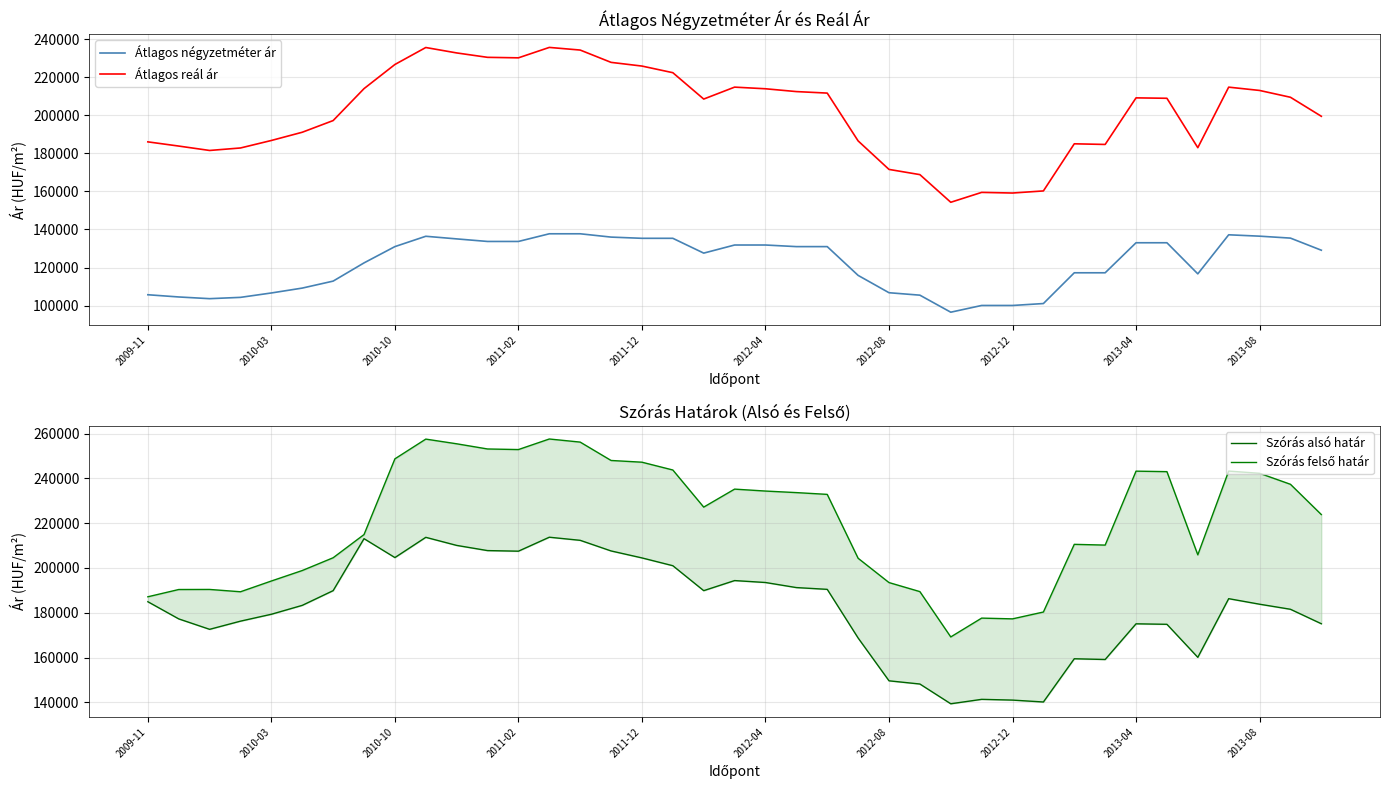

Reading left to right, extract all data points from this chart.

Átlagos négyzetméter ár: 105688	104523	103627	104314	106624	109187	112855	122422	130984	136412	135032	133688	133688	137721	137721	135979	135341	135341	127560	131819	131819	130978	130978	115860	106753	105468	96518	100054	100054	101065	117228	117228	133005	133005	116665	137187	136467	135447	129086
Átlagos reál ár: 186018	183808	181497	182805	186746	191069	197204	213983	226666	235589	232742	230426	230165	235639	234253	227782	225841	222359	208504	214772	213911	212433	211641	186518	171539	168804	154276	159467	159133	160237	184994	184658	209131	208914	182965	214761	213030	209446	199458
Szórás alsó határ: 184914	177248	172593	176245	179322	183294	189862	213065	204625	213663	210059	207743	207482	213713	212327	207586	204475	200993	189855	194357	193496	191232	190440	168718	149608	148177	139355	141334	141000	140154	159455	159119	175054	174837	160081	186281	183808	181547	175083
Szórás felső határ: 187122	190368	190401	189365	194170	198844	204546	214901	248707	257515	255425	253109	252848	257565	256179	247978	247207	243725	227153	235187	234326	233634	232842	204318	193470	189431	169197	177600	177266	180320	210533	210197	243208	242991	205849	243241	242252	237345	223833